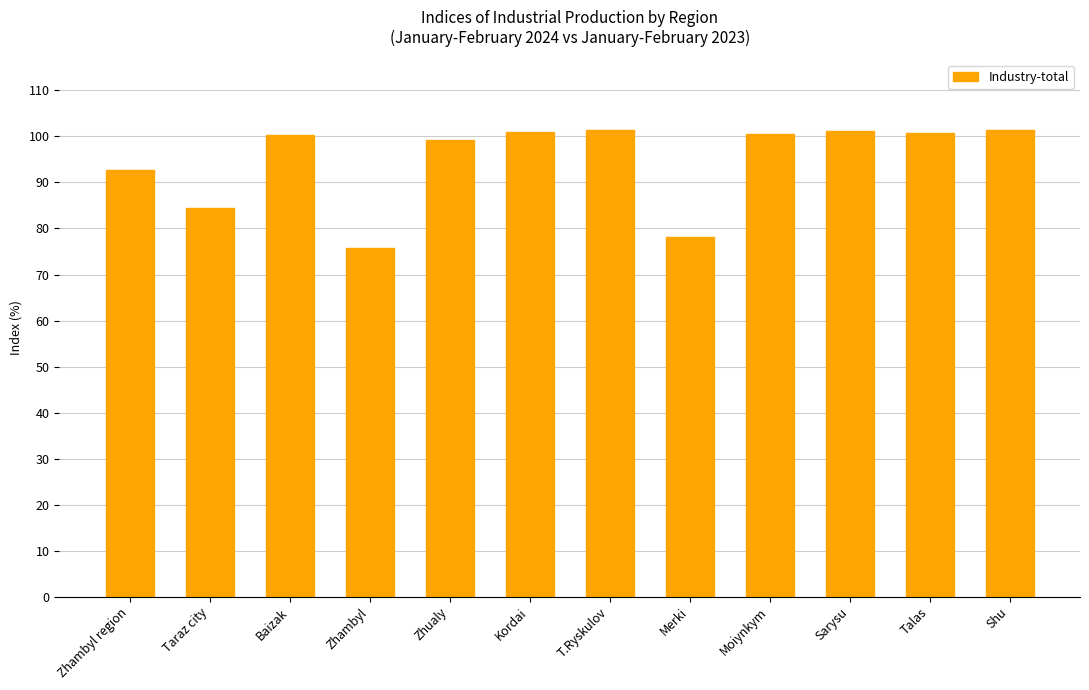

What is the smallest value displayed?

75.8